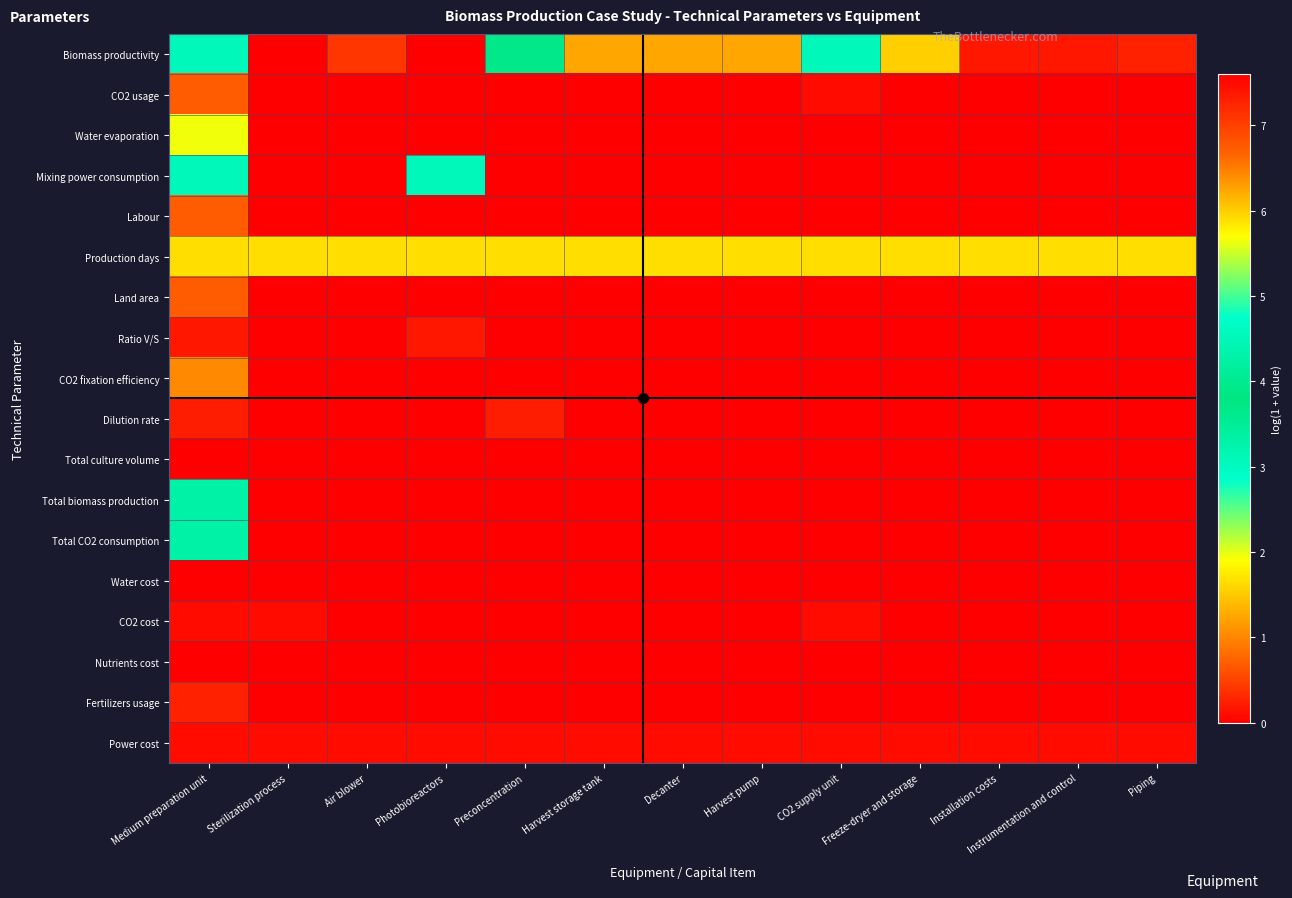

Which series has the largest total across all categories?

Production days